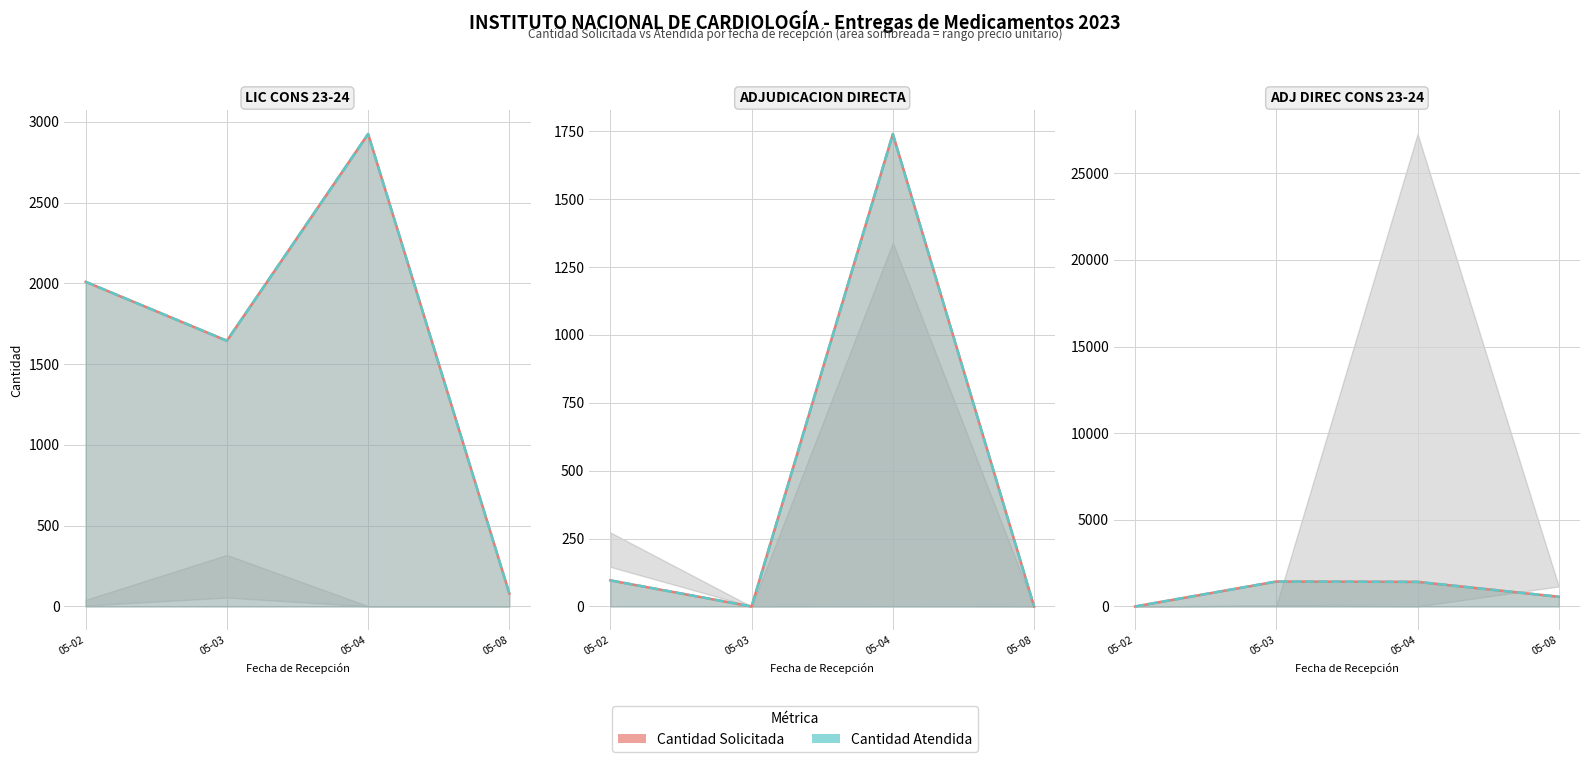

Which series has the largest total across all categories?

Cantidad Solicitada